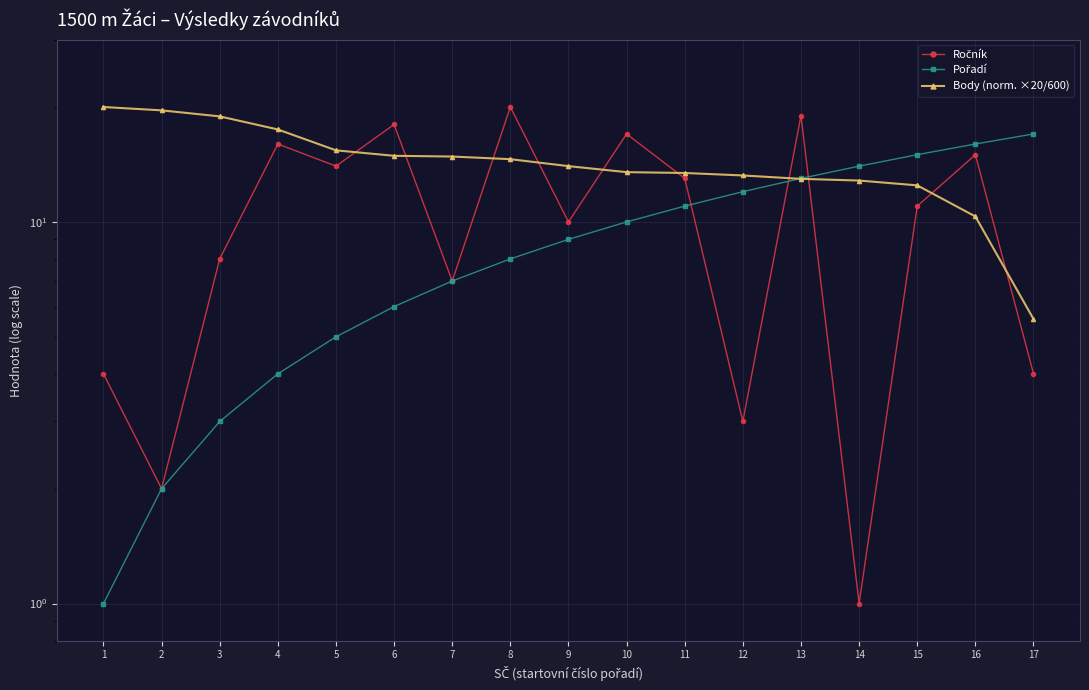

What is the value of the Ročník point at the 9th from the left?

10.0